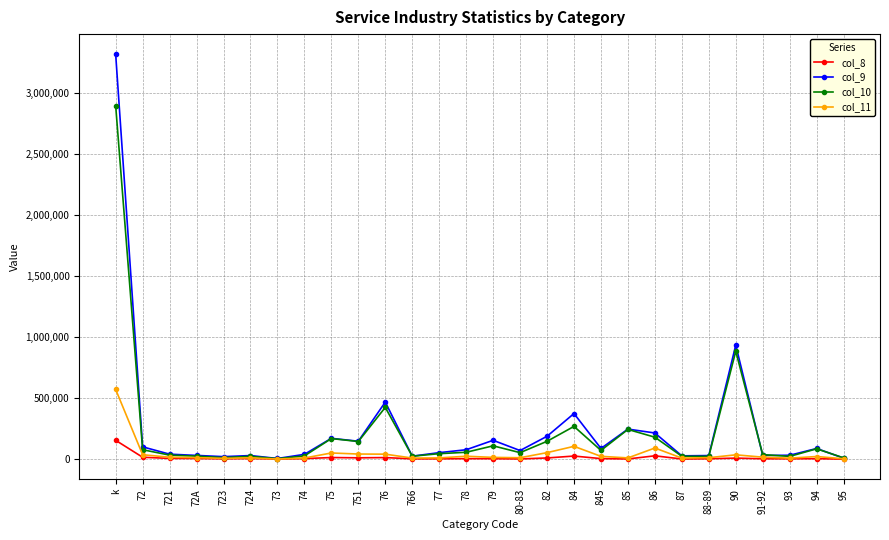

What is the difference between the highest and lowest values at 85?

244445